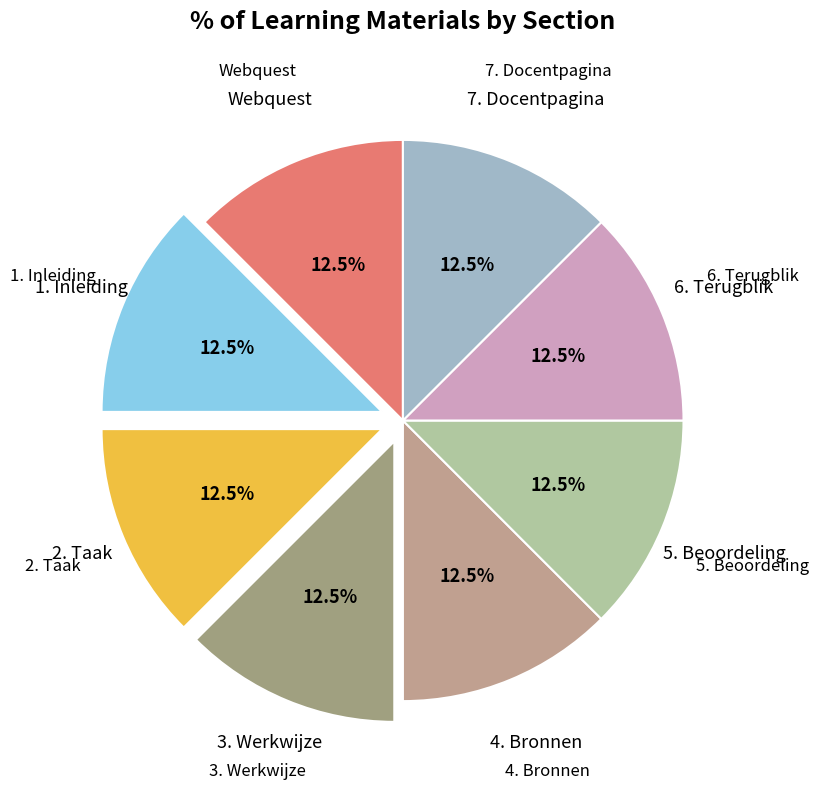

Is there a majority slice in this chart?

No